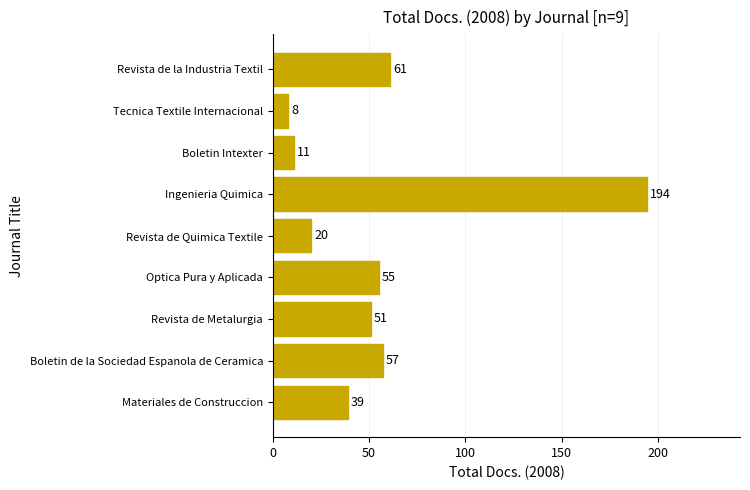

Count the number of categories in the chart.

9